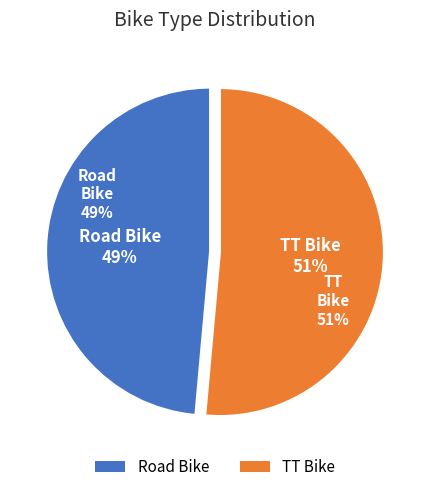

Which category has the smallest portion of the pie?

Road Bike